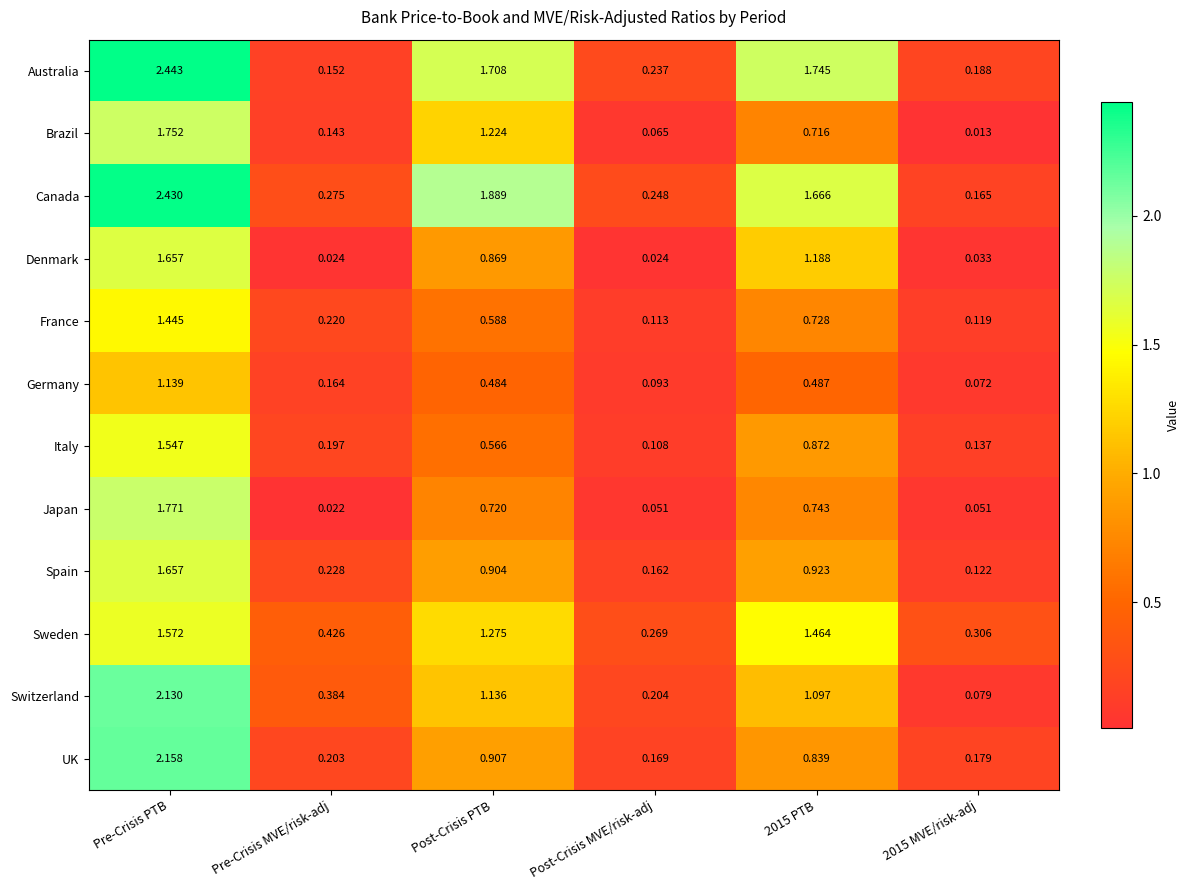

At which category is the sum across all series the highest?

Pre-Crisis PTB